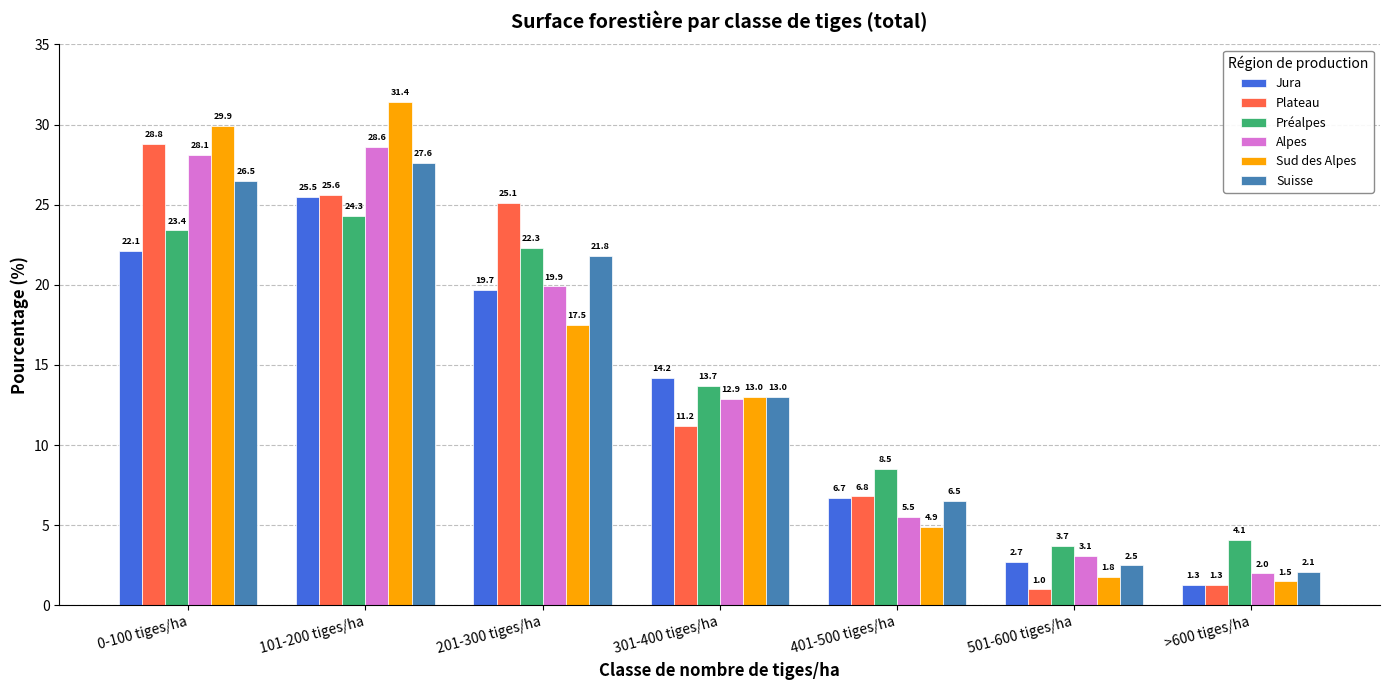

At 401-500 tiges/ha, list the series in order from smallest to largest.

Sud des Alpes, Alpes, Suisse, Jura, Plateau, Préalpes